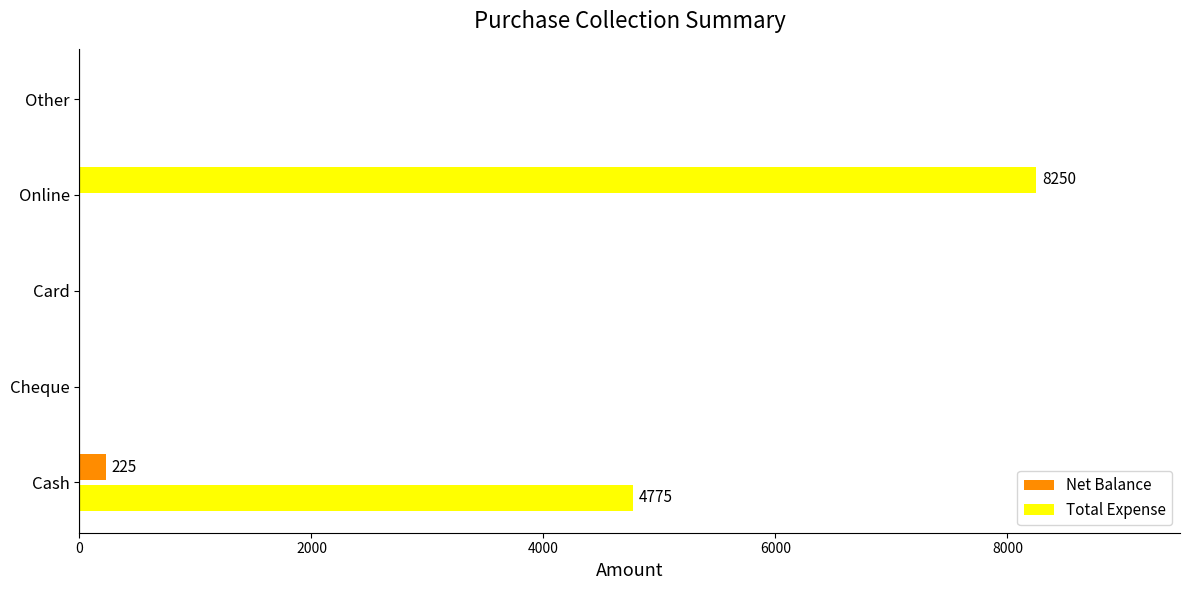

How many values in the Total Expense series exceed 0?

1